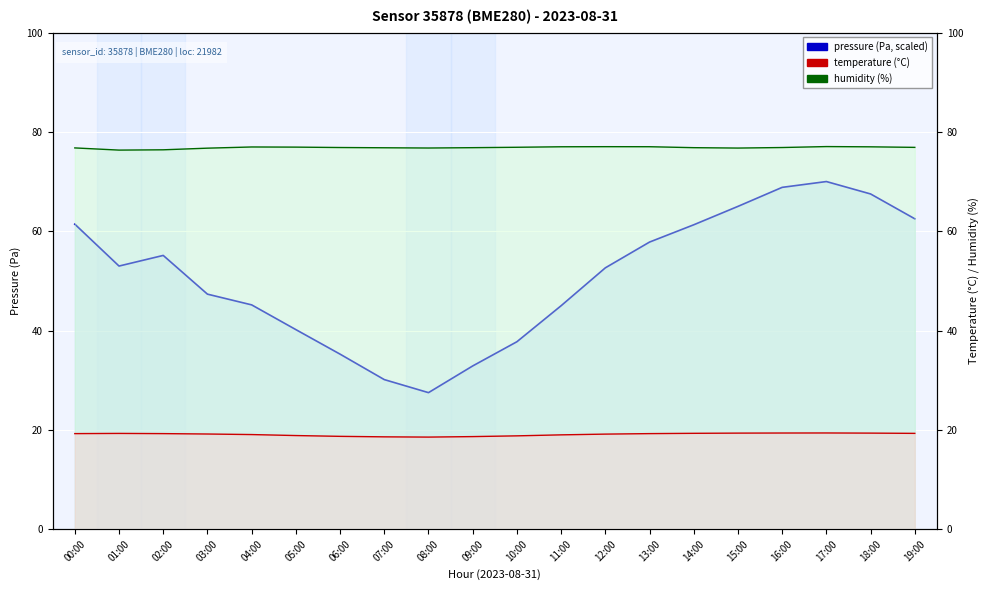

What is the spread (max minus min) of values at 08:00?

58.2